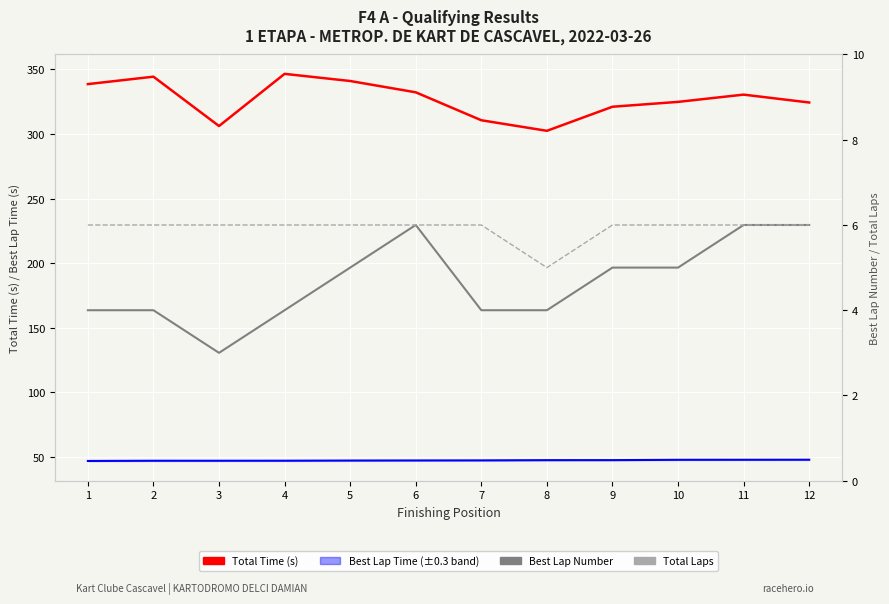

True or false: Best Lap Number and Total Time (s) intersect in this chart.

False